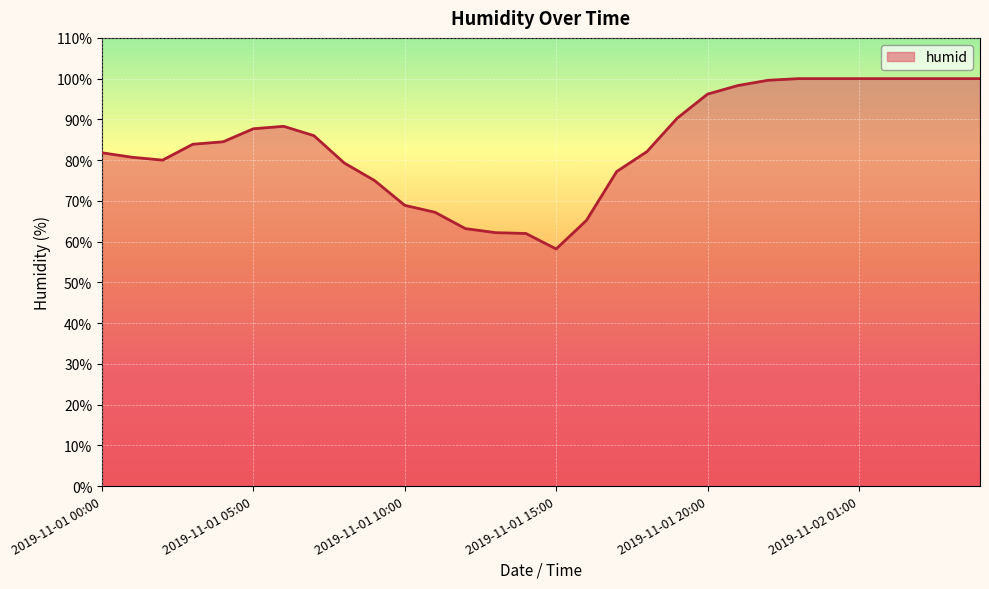

What is the greatest value displayed?

100.0